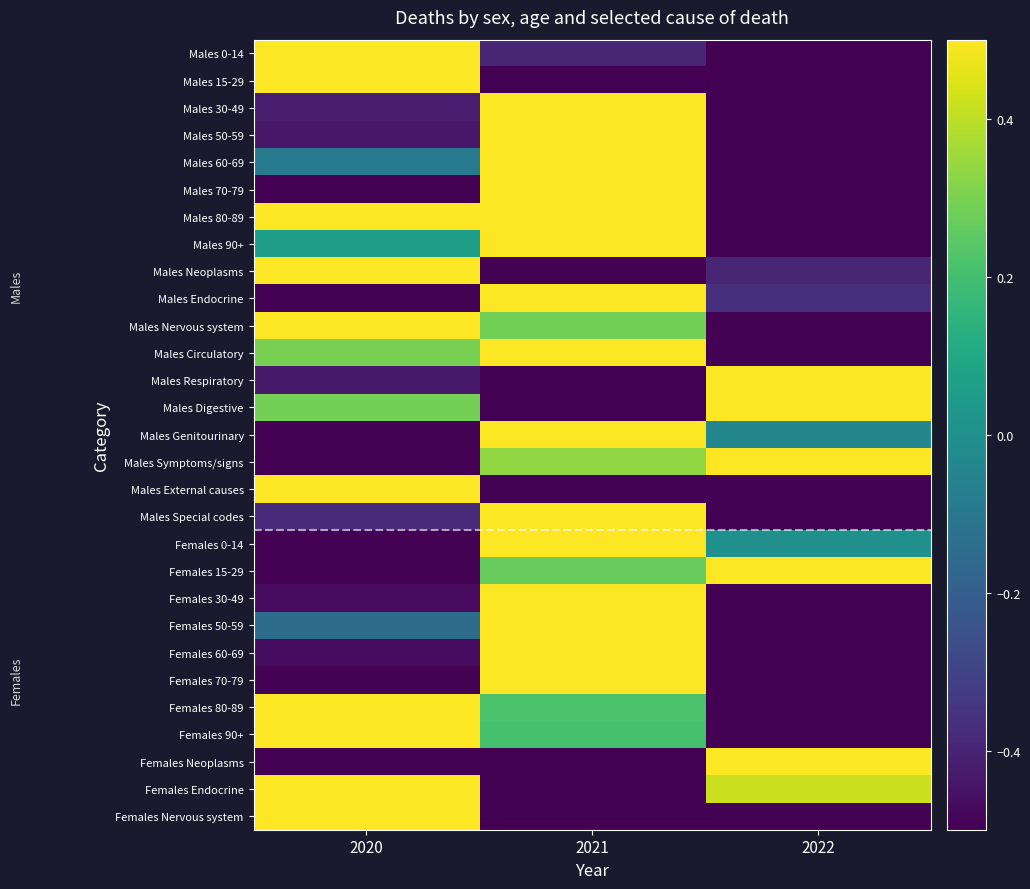

How many data points does each series have?

3